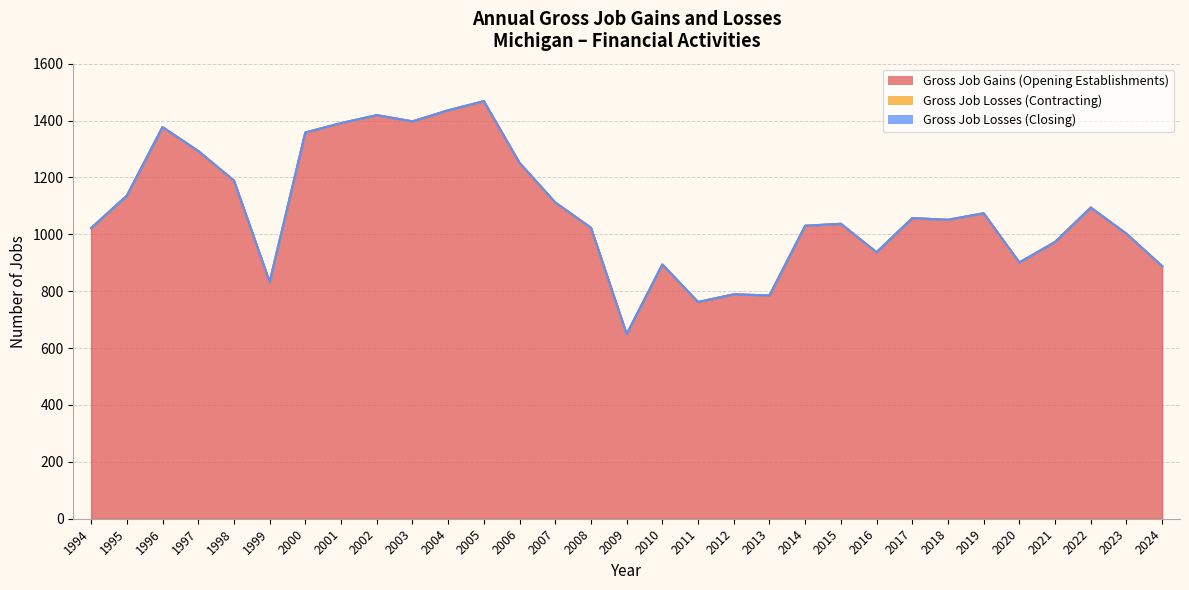

What are all the series names shown in the legend?

Gross Job Gains (Opening Establishments), Gross Job Losses (Contracting), Gross Job Losses (Closing)